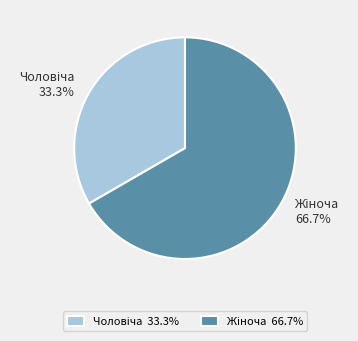

Is there a majority slice in this chart?

Yes